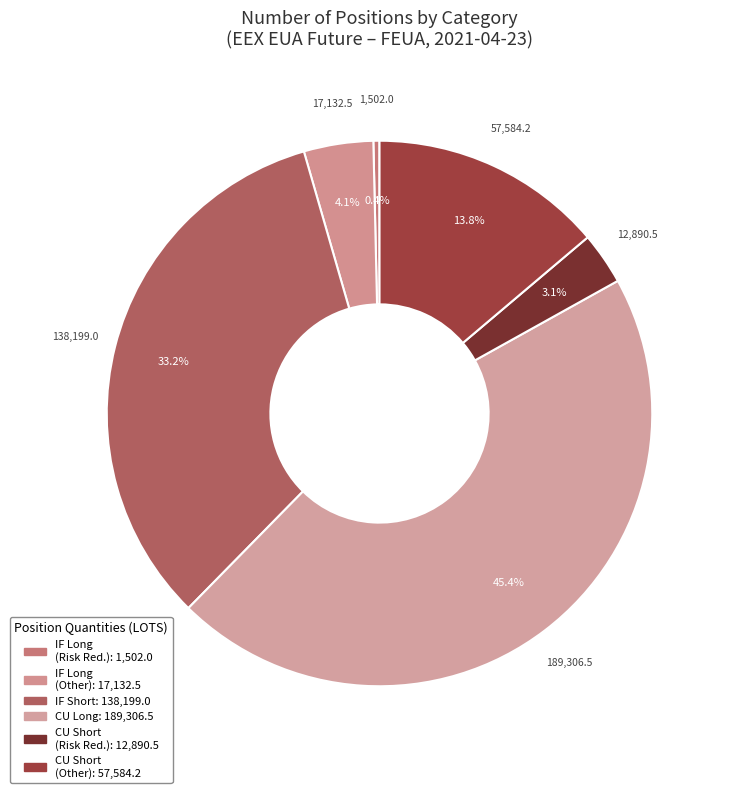

How many segments does this pie chart have?

6